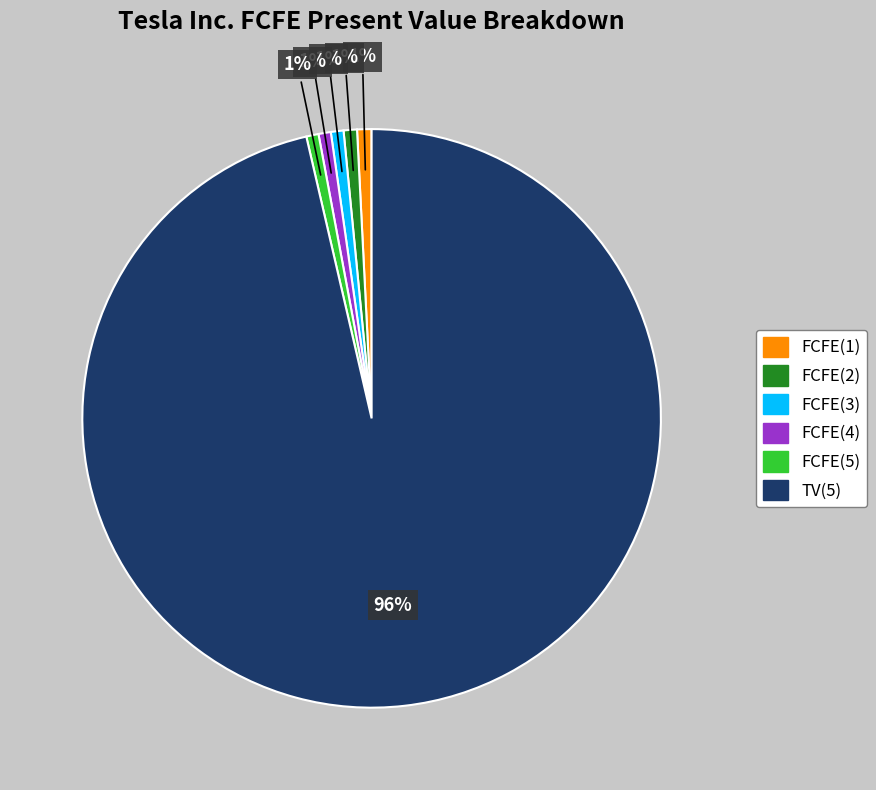

Count the number of slices in the pie.

6